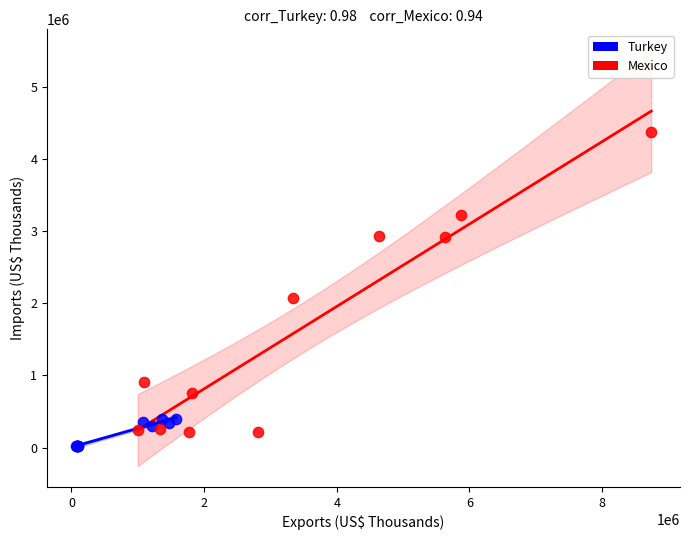

Which series has the largest Y range (max minus min)?

Mexico